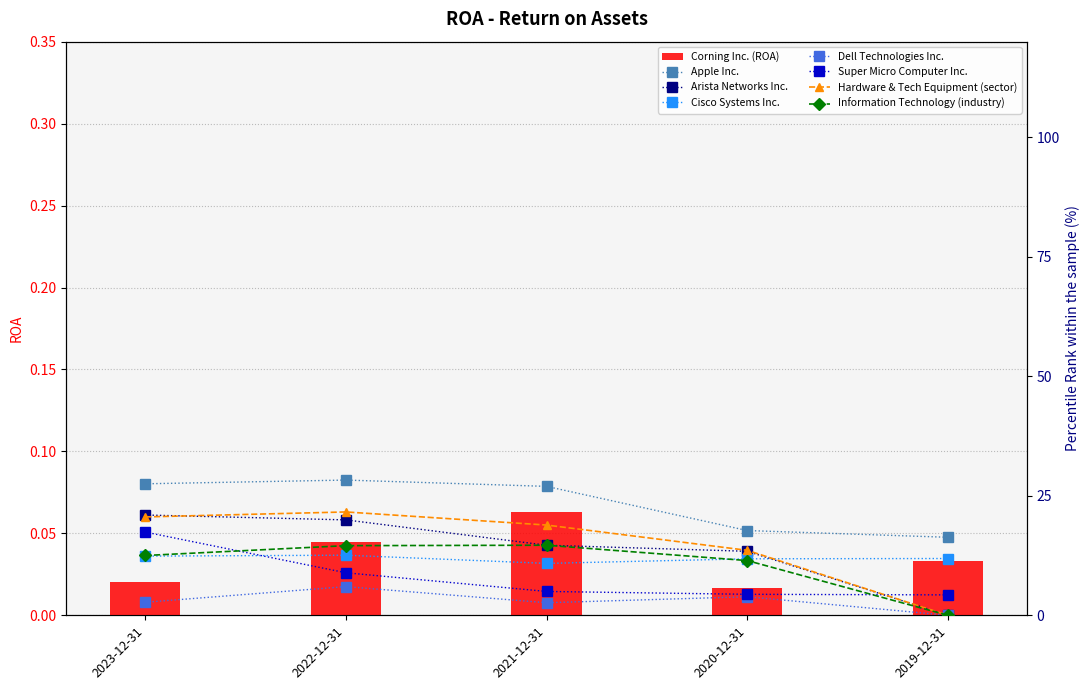

What is the label of the 5th bar from the left?

2019-12-31